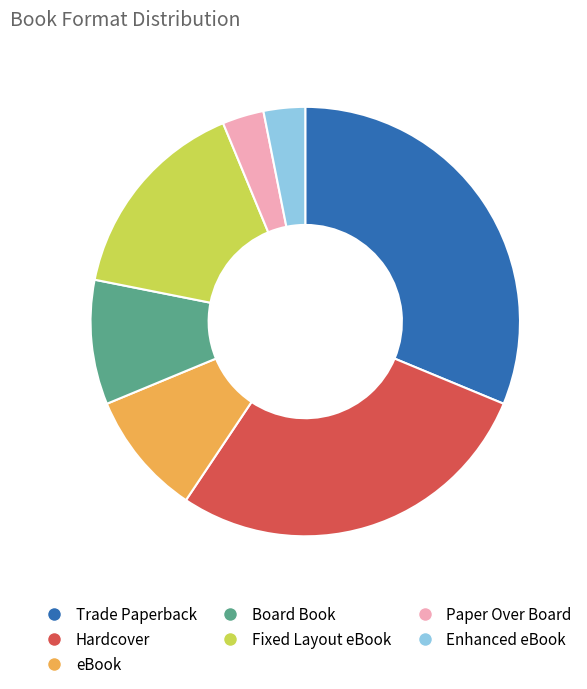

The eBook slice represents 9% of the pie. True or false?

True